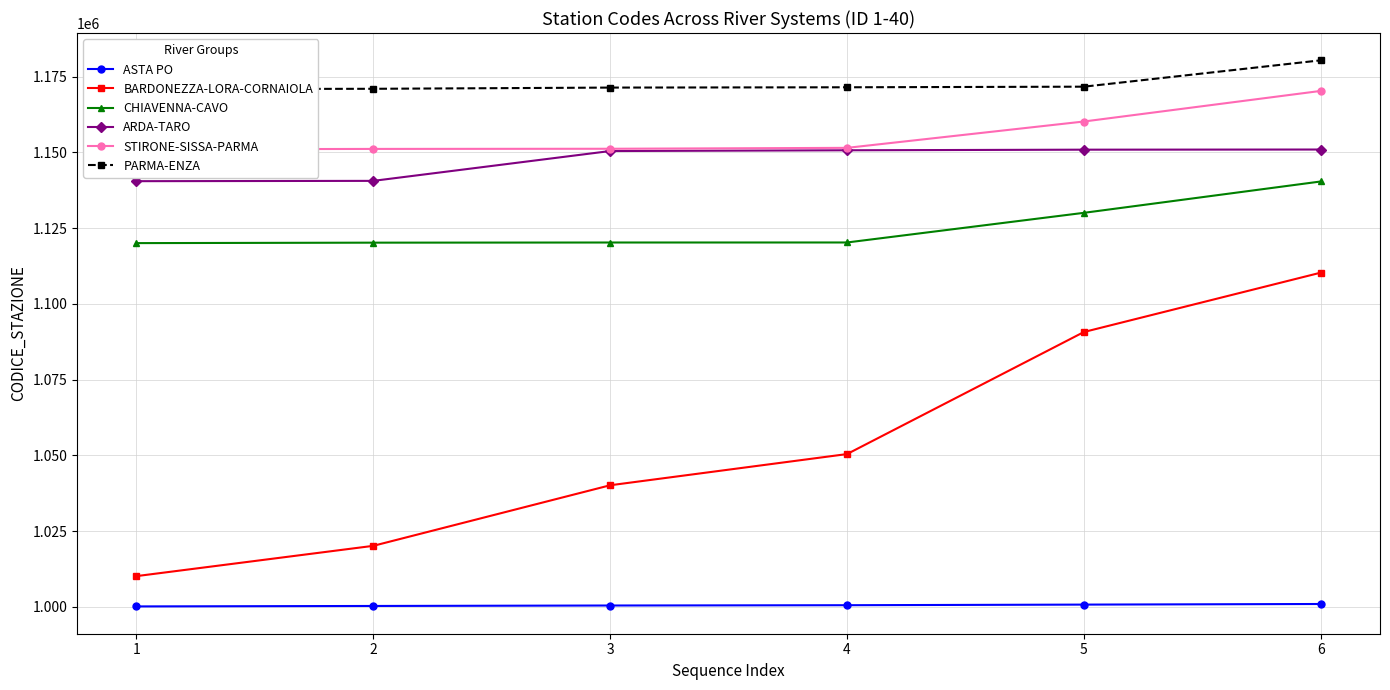

Between 1 and 6, which is larger?

6